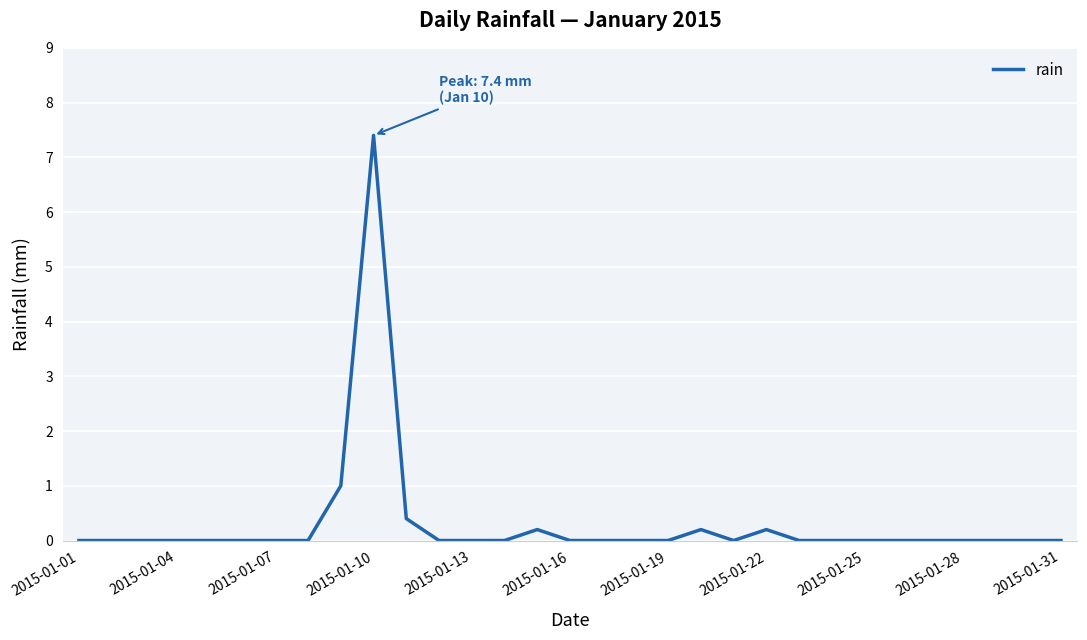

How many series are shown in this chart?

1